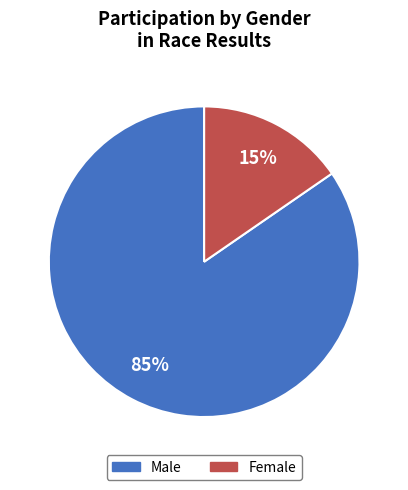

Is Female the majority of the pie?

No